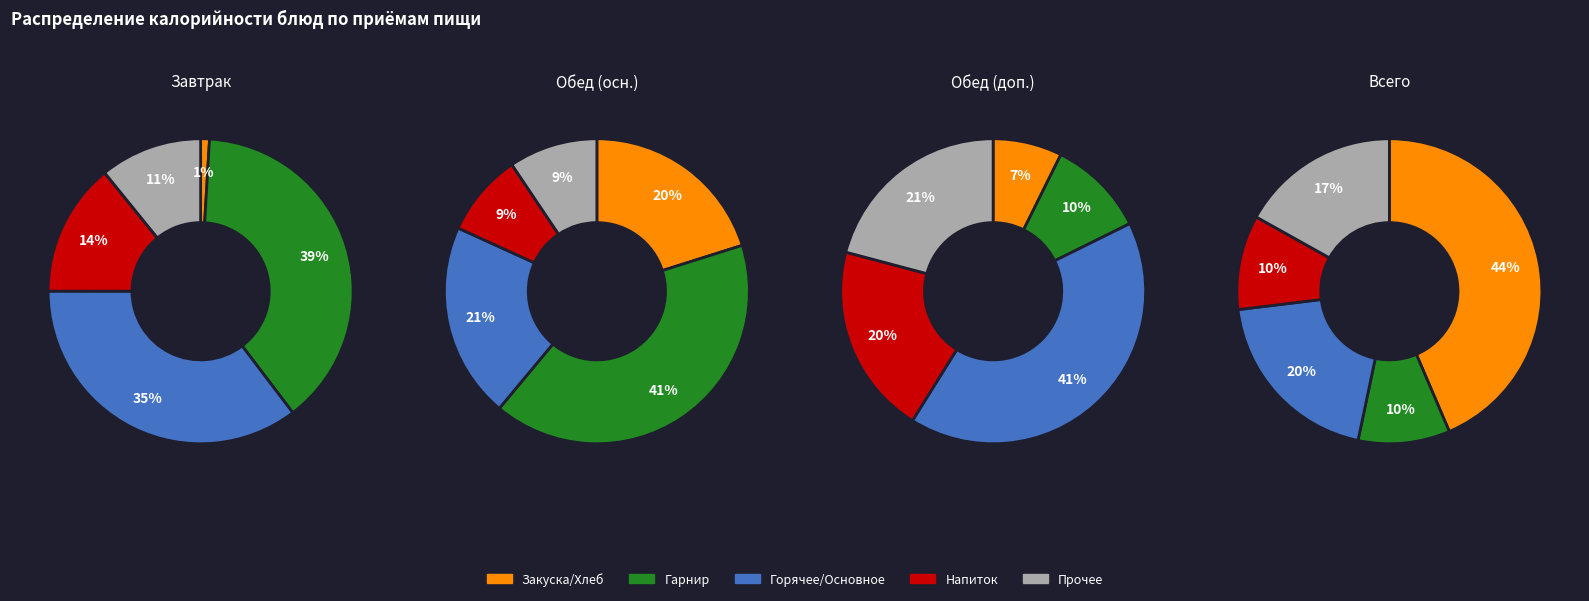

Does закуска represent more than half of the total?

No